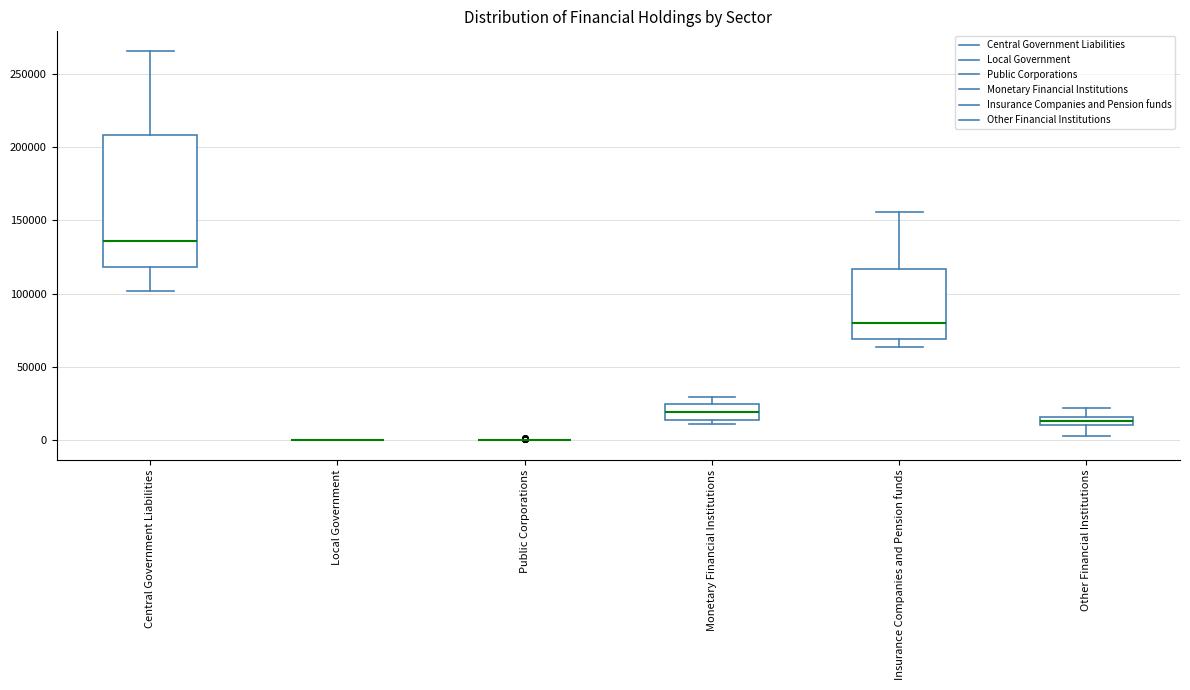

Where is the upper edge of the box for Monetary Financial Institutions on the y-axis? The values are not printed on the chart, so give them approximately, as read against the axis.

25000